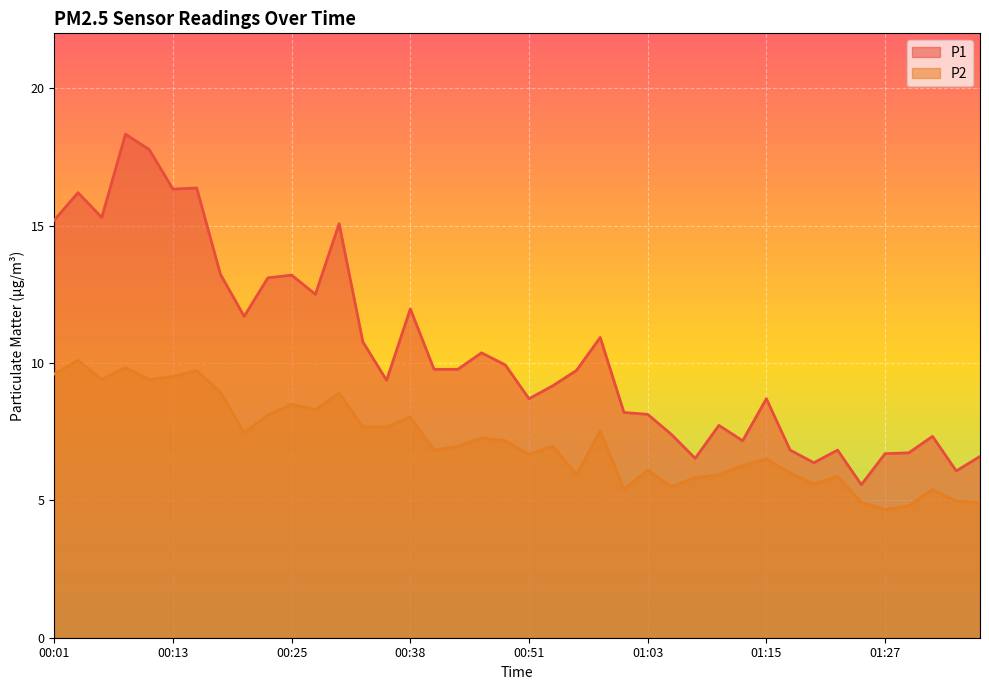

How many lines are shown in the chart?

2